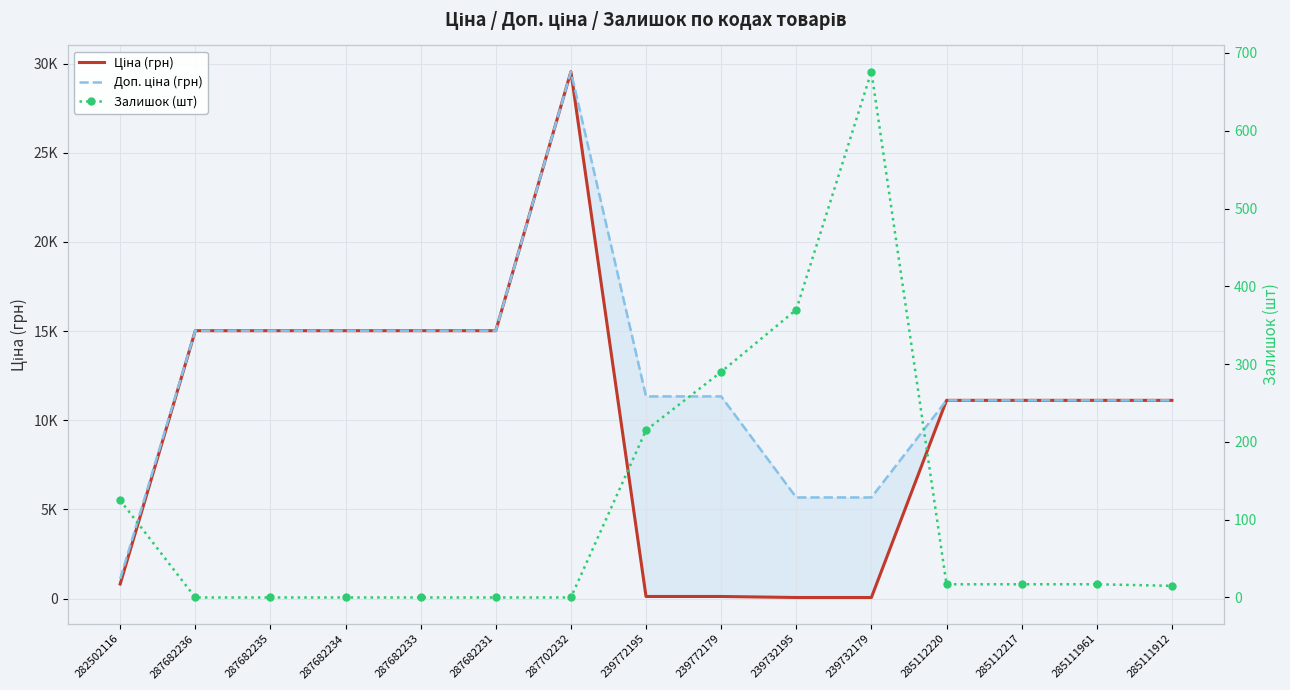

Where does the Залишок (шт) series first go above 17?

282502116